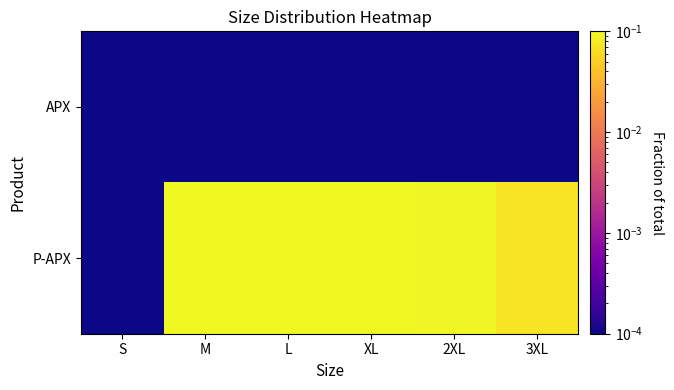

Which series has the largest total across all categories?

P-APX